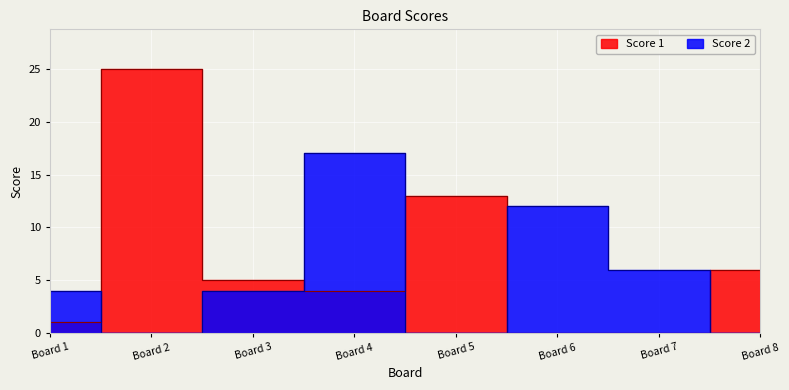

What is the maximum value shown in the chart?

25